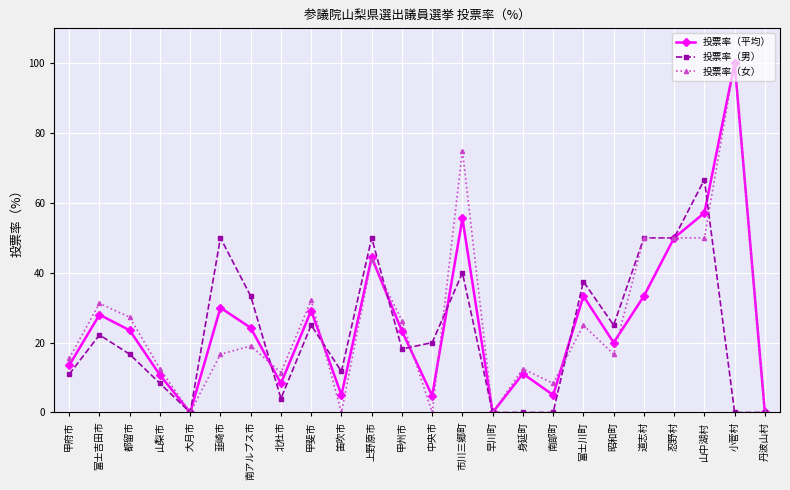

What is the spread (max minus min) of values at 富士吉田市?

9.0